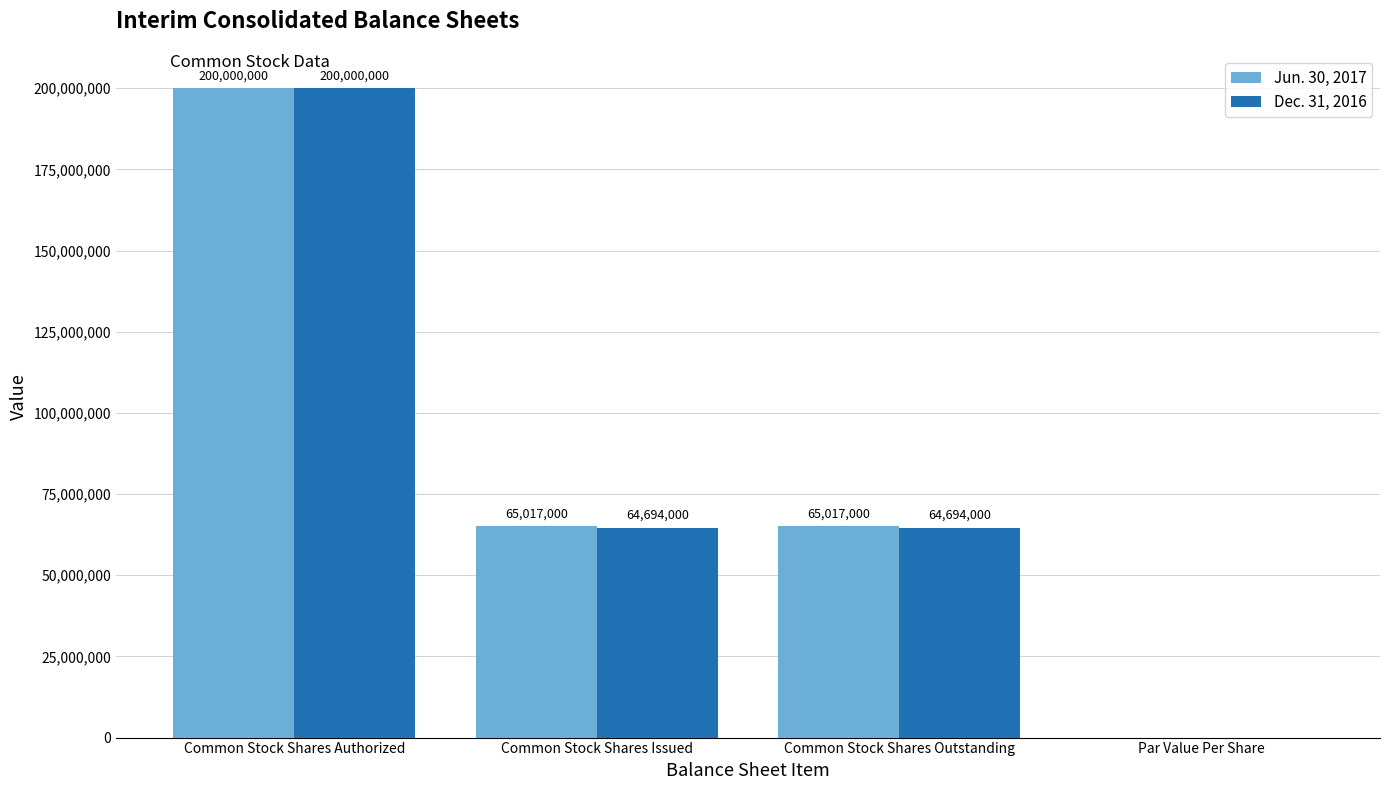

What is the greatest value displayed?

200000000